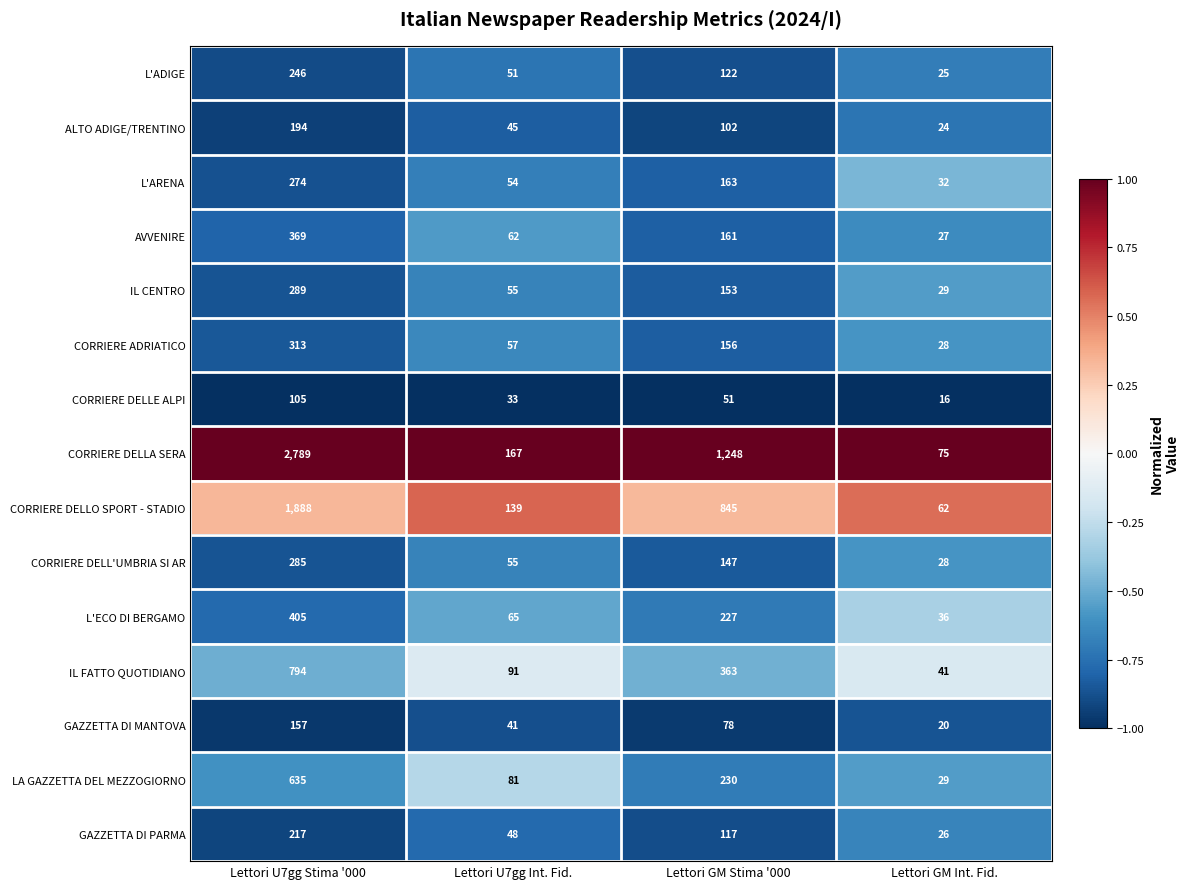

The L'ARENA series shows 54 at Lettori U7gg Int. Fid.. True or false?

True